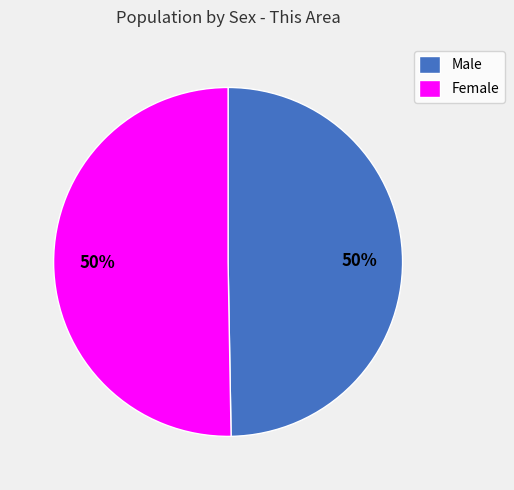

Combined, do Male and Female account for over 50%?

Yes